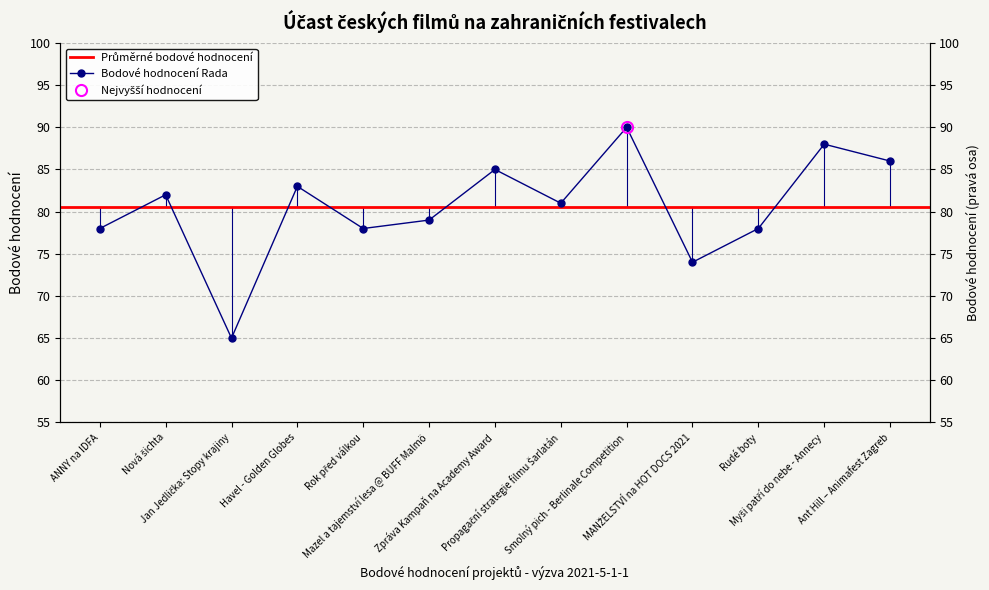

What is the change in value from Nová šichta to Jan Jedlička: Stopy krajiny?

-17